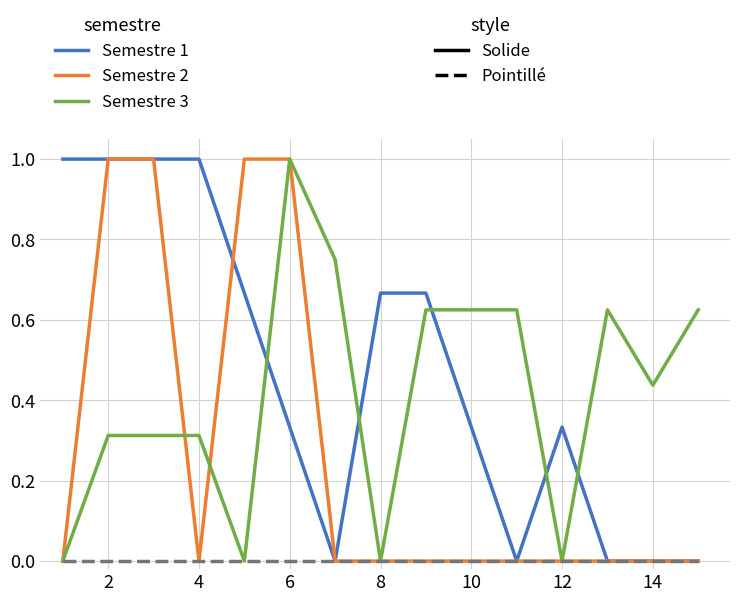

What is the greatest value displayed?

1.0